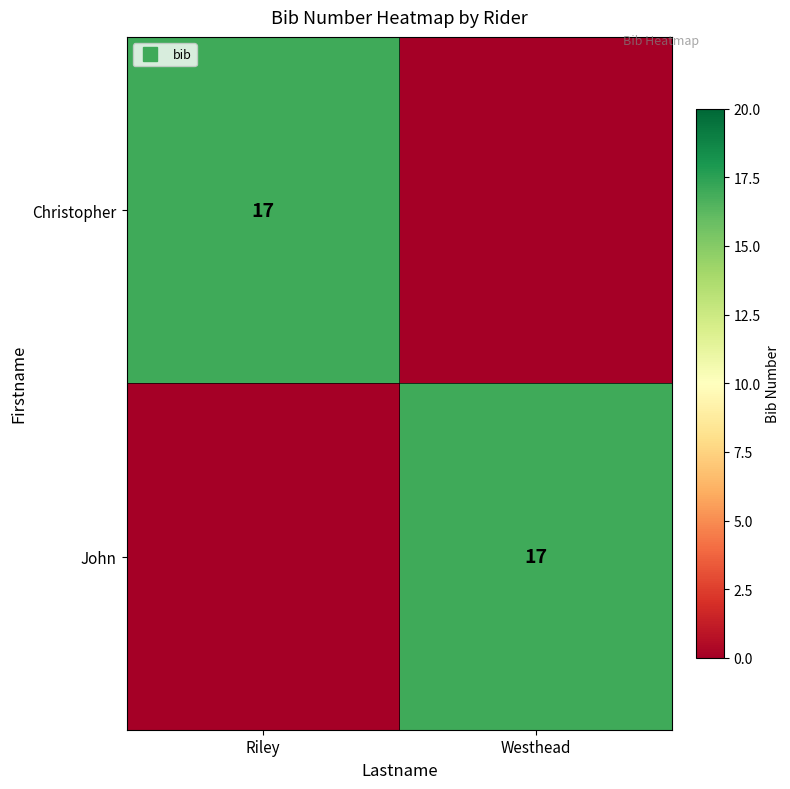

The John series shows 7 at Westhead. True or false?

False